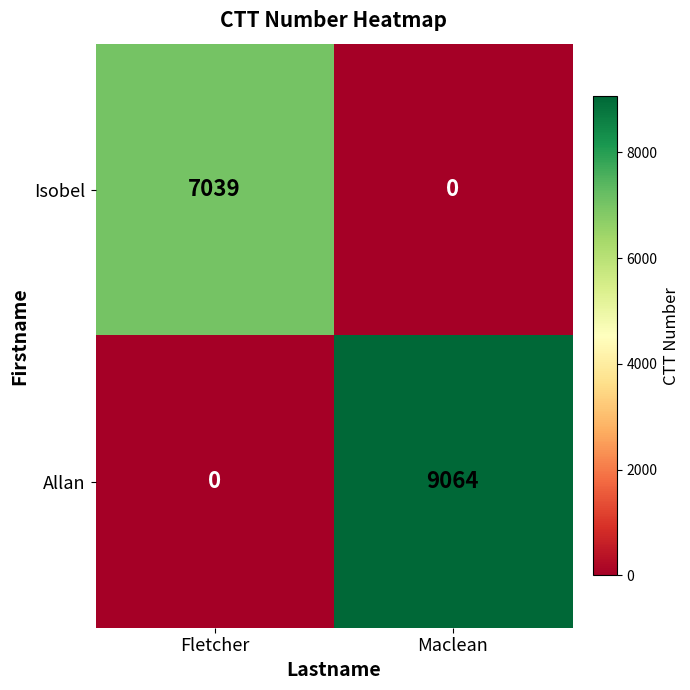

What is the difference between the maximum and minimum values in the Isobel series?

7039